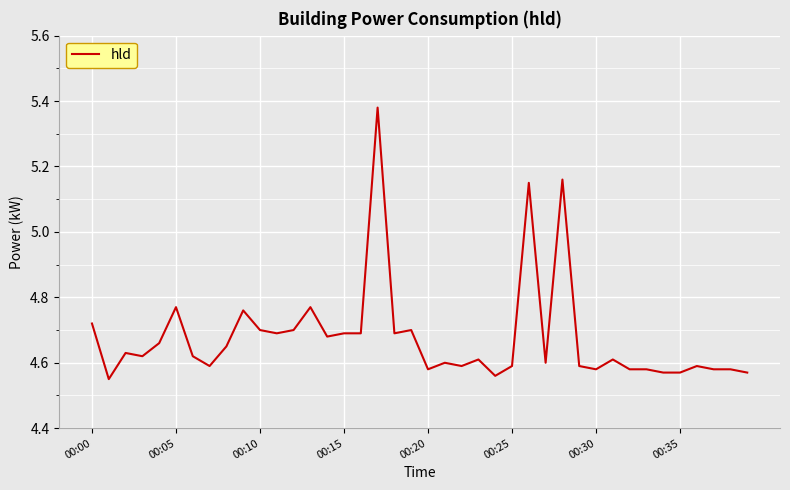

What is the difference between the maximum and minimum values?

0.8